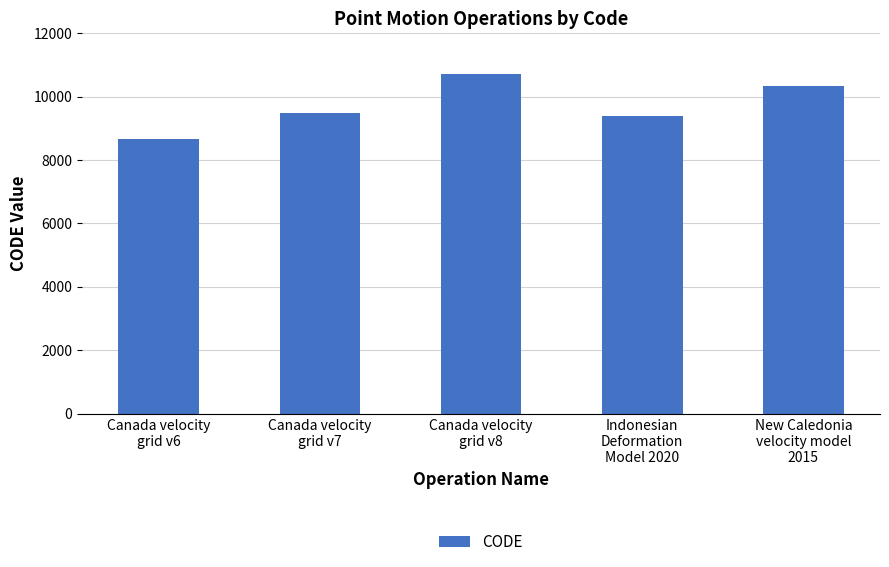

What is the average value?

9713